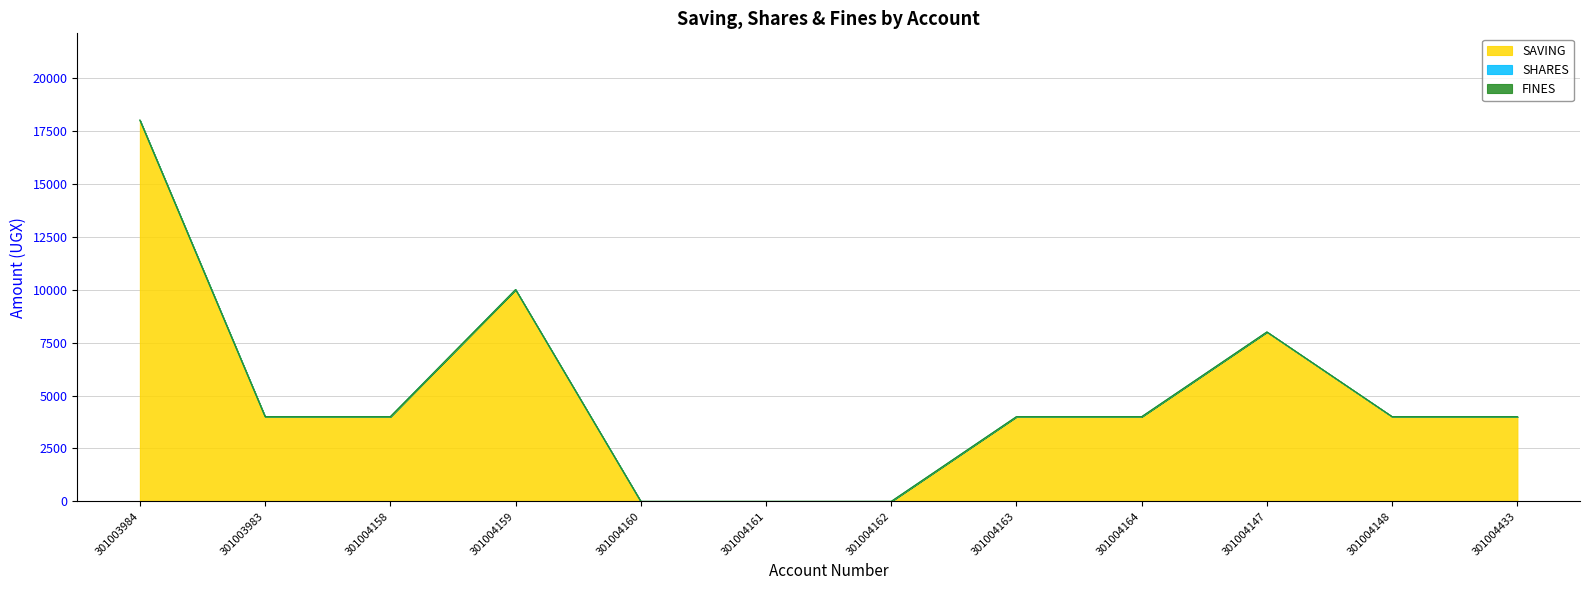

Is the value of SHARES at 301004159 greater than the value of FINES at 301003984?

No